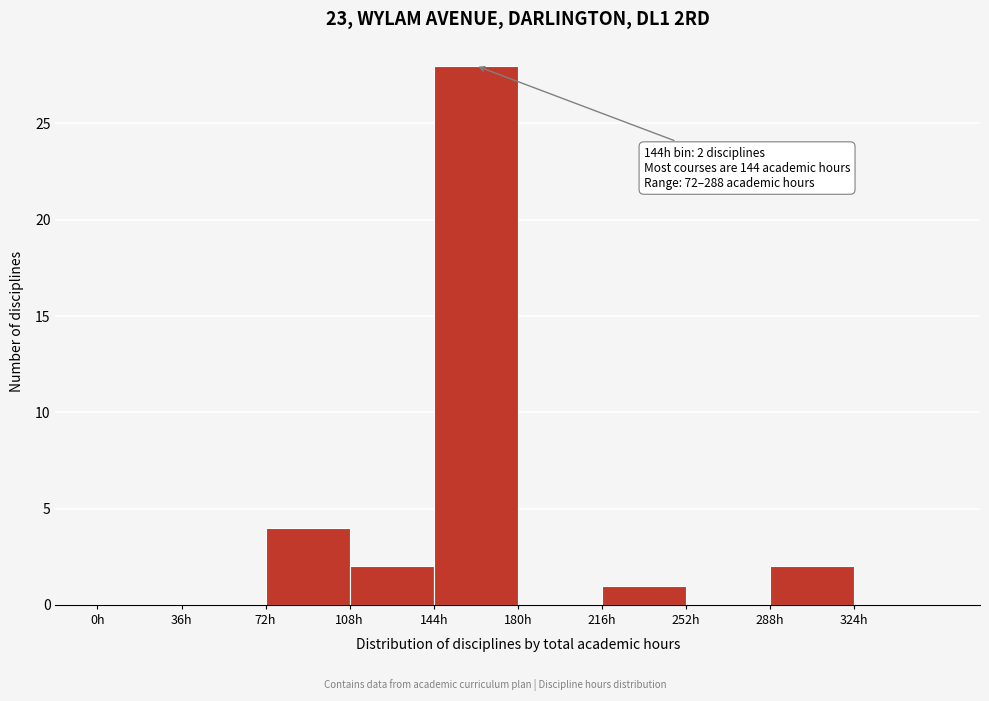

Which range on the x-axis has the tallest bar?

144 to 180